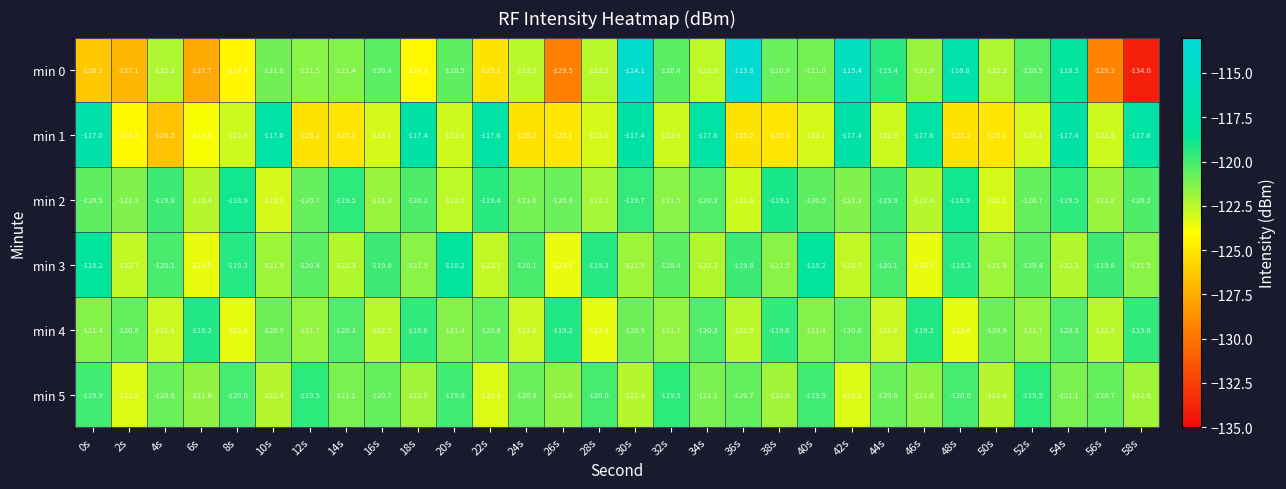

At 6s, list the series in order from largest to smallest.

min 4, min 5, min 2, min 3, min 1, min 0